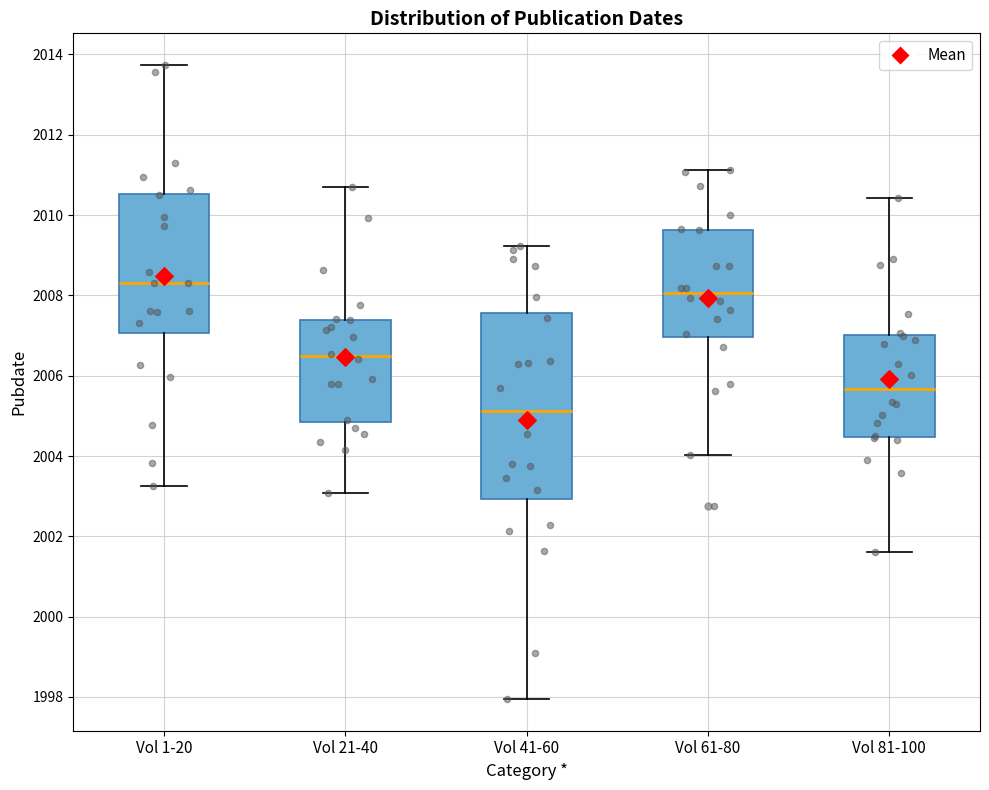

Where is the lower edge of the box for Vol 41-60 on the y-axis? The values are not printed on the chart, so give them approximately, as read against the axis.

2003.0